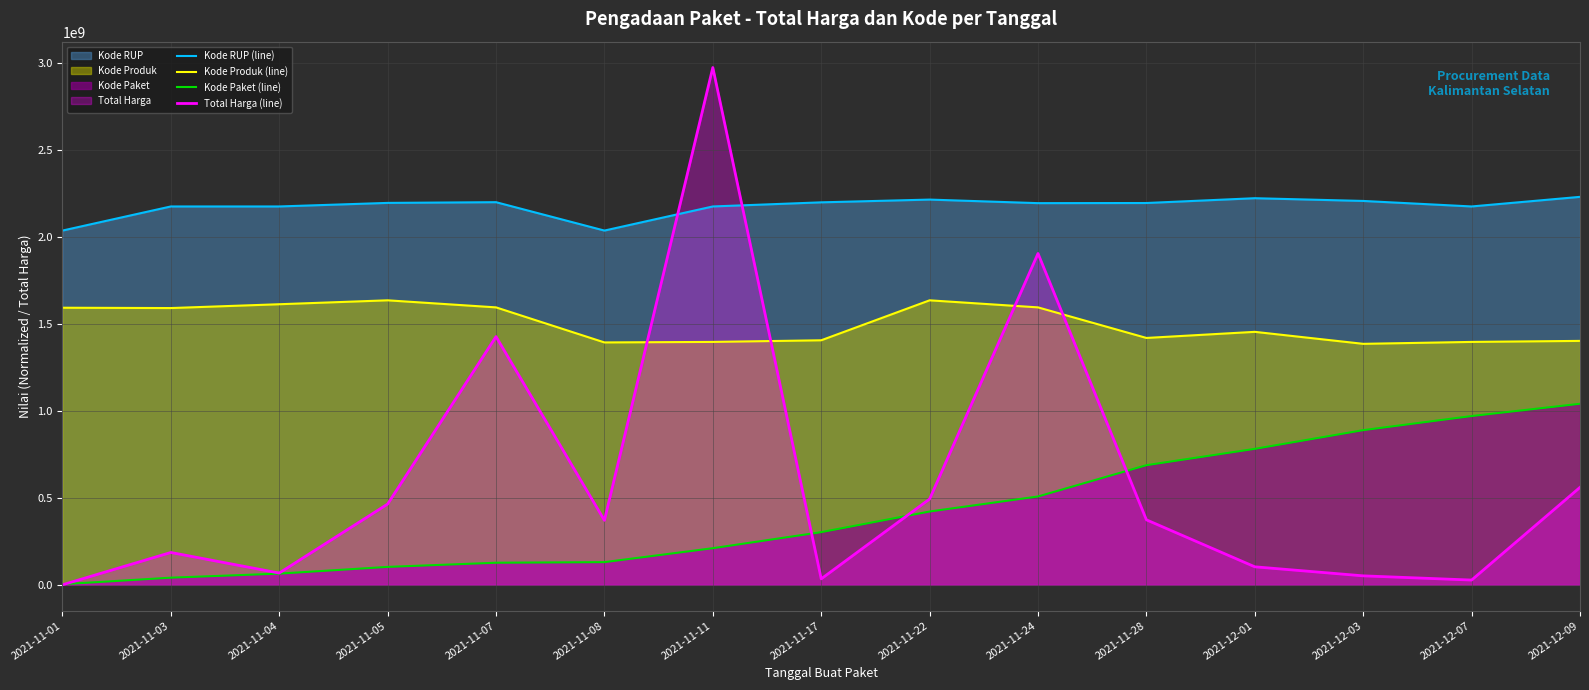

Reading left to right, what are all the values shown in this chart?

Kode RUP (line): 2034967537.6	2173512418.2	2173512418.2	2193969517.9	2198063856.2	2034995131.8	2173512418.2	2197183949.1	2213027261.3	2192561348.7	2193320477.2	2220904889.5	2205179755.5	2173512418.2	2228672430.0
Kode Produk (line): 1591770538.9	1589884735.9	1611831266.5	1634359782.0	1593801569.3	1392447717.8	1395375929.9	1404780202.8	1634355479.0	1593801569.3	1418206733.3	1453246309.6	1384363399.5	1395375929.9	1401279687.6
Kode Paket (line): 3500115.1	41103722.4	64344788.5	102981834.9	126901802.6	130288767.4	210391617.2	302578916.1	421115141.9	507509146.8	687206866.7	781046159.6	888478571.9	969441363.8	1040047134.0
Total Harga (line): 333600.0	185813270.0	67674075.0	464002100.0	1425867900.0	370516800.0	2971563240.0	34292000.0	493000000.0	1903467900.0	373404000.0	103541000.0	51601000.0	27412000.0	559983000.0